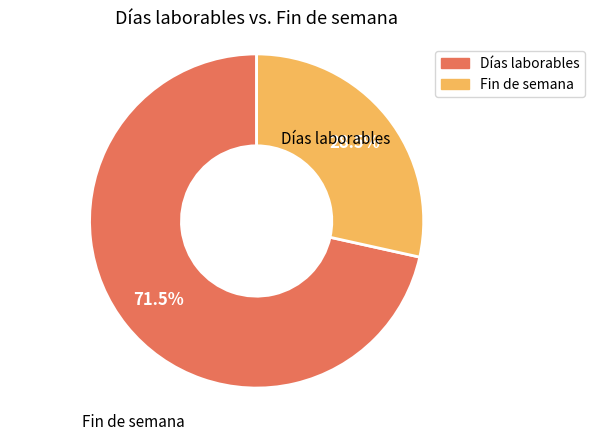

To the nearest percent, what is the difference between the largest and smallest slice percentages?

43%